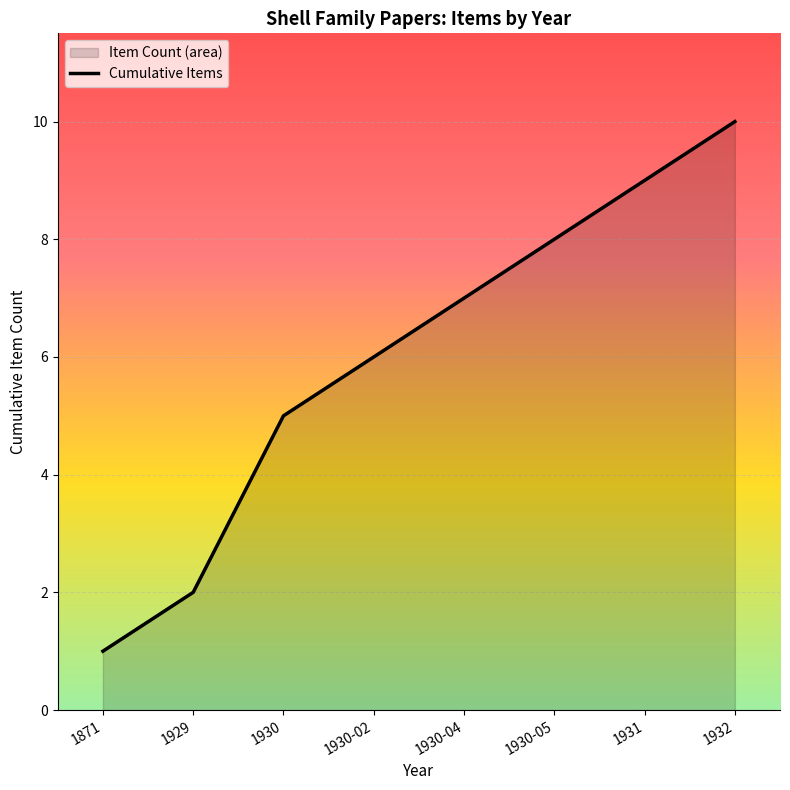

How many series are shown in this chart?

1